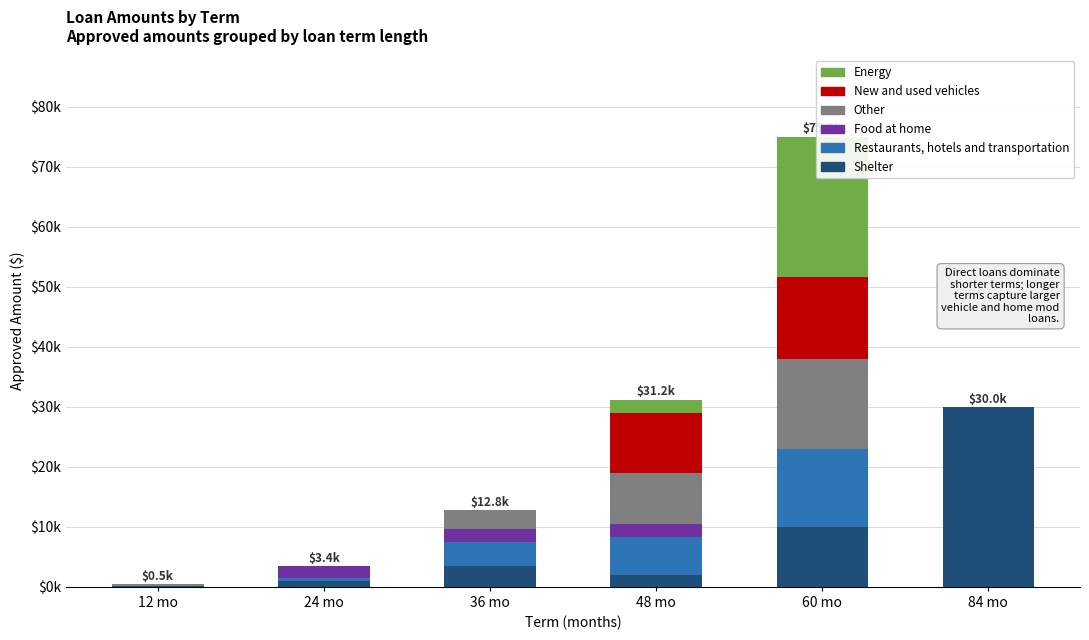

What is the spread (max minus min) of values at 60 mo?

23418